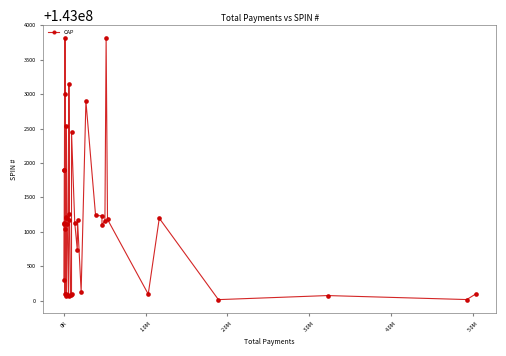

What is the maximum value shown in the chart?

143003814